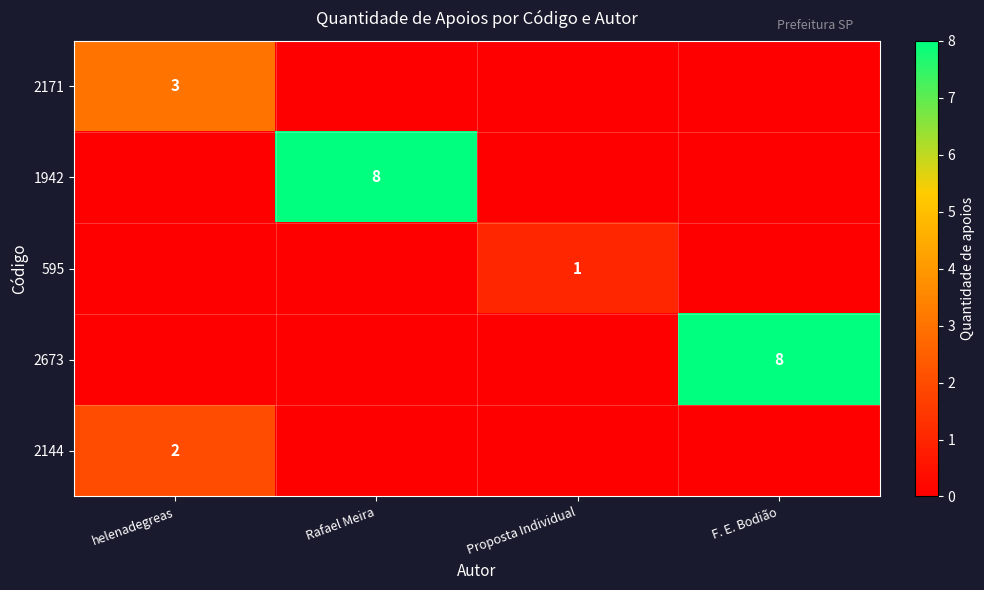

Is it true that 2673 equals 14 at F. E. Bodião?

False